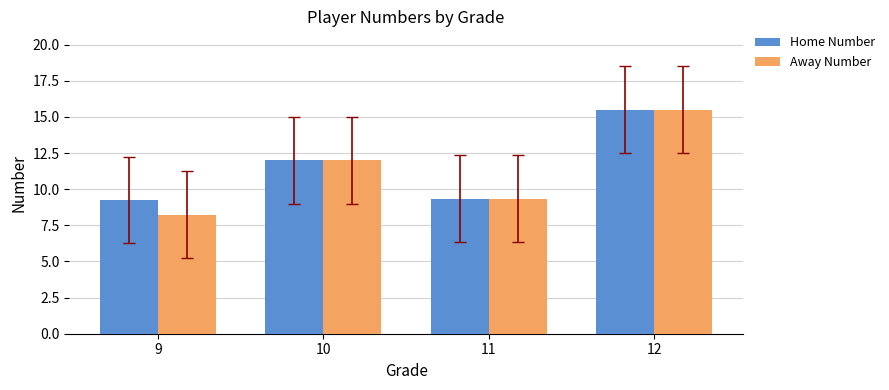

Where is Away Number nearest to the value 11?

10